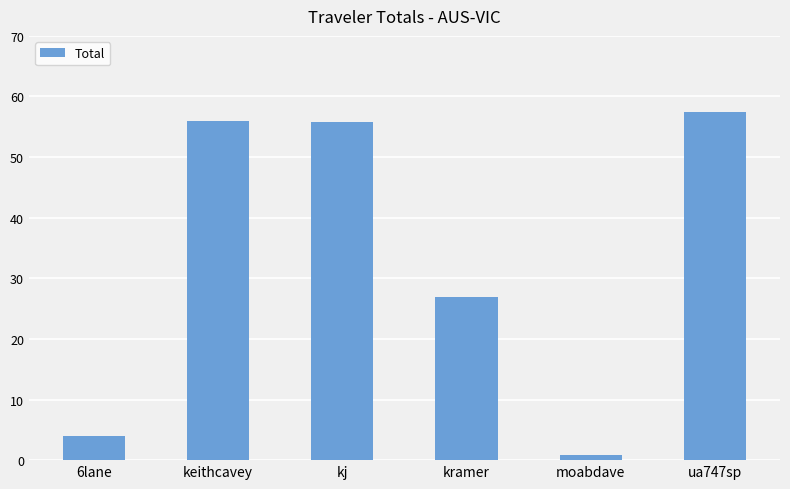

What is the average value?

33.5